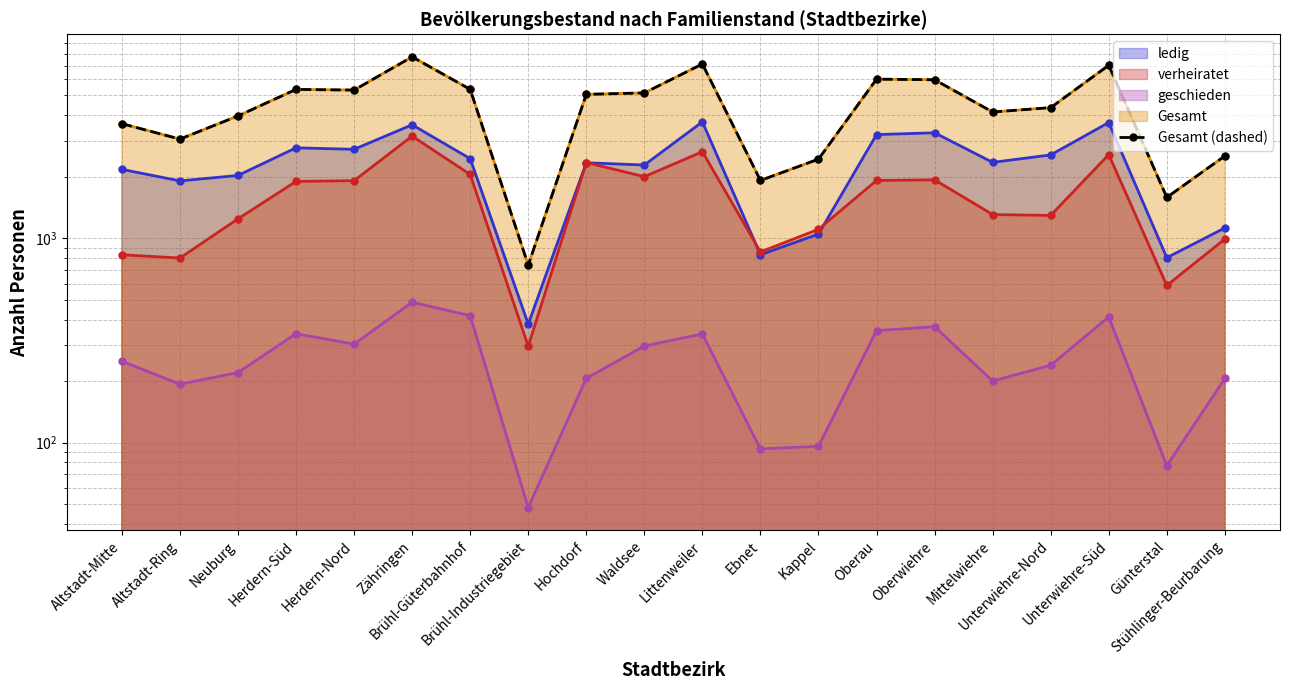

What position from the right is Altstadt-Mitte?

20